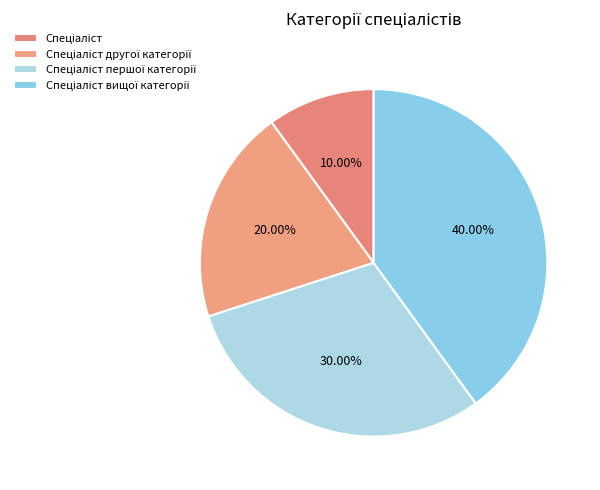

Which slice is the smallest?

Спеціаліст